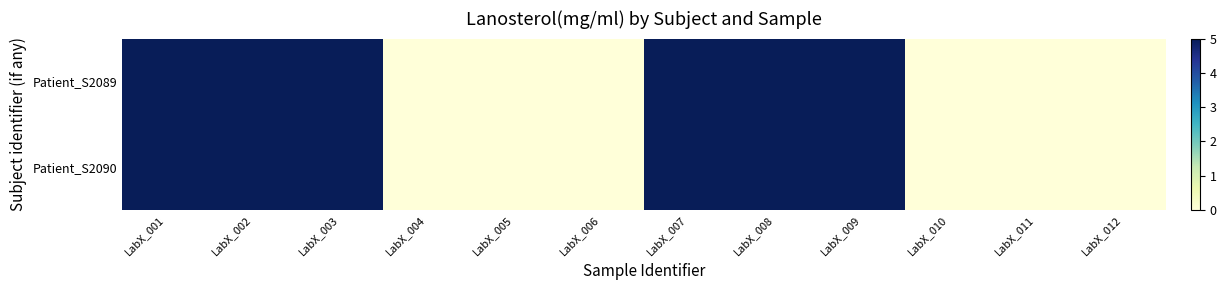

Which has a higher value, LabX_002 or LabX_003?

LabX_002